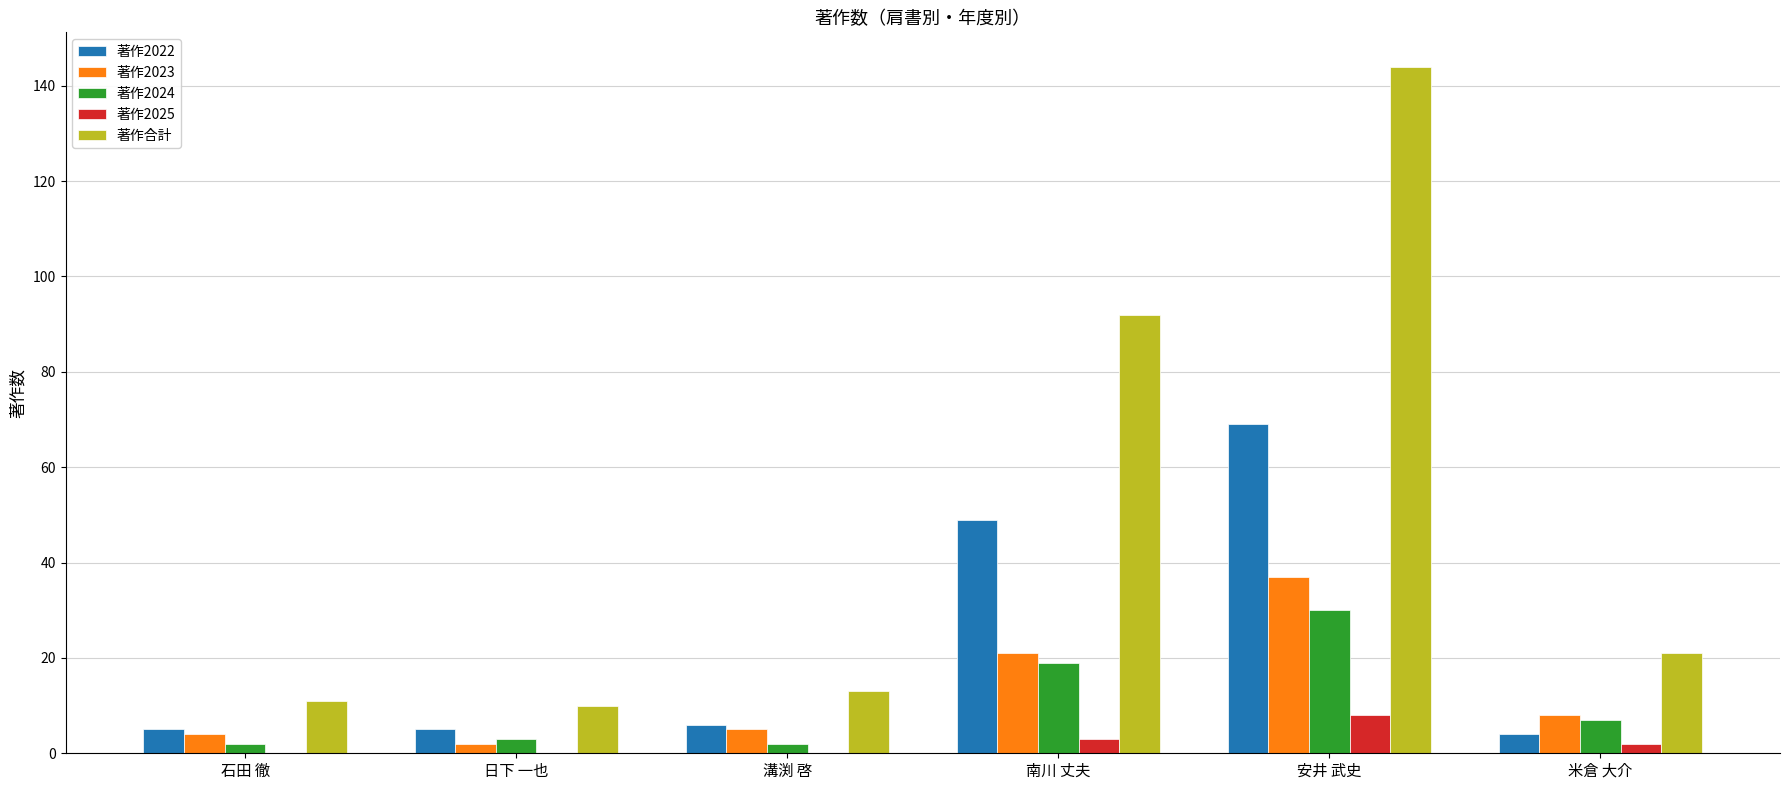

At which category does the chart reach its peak across all series?

安井 武史